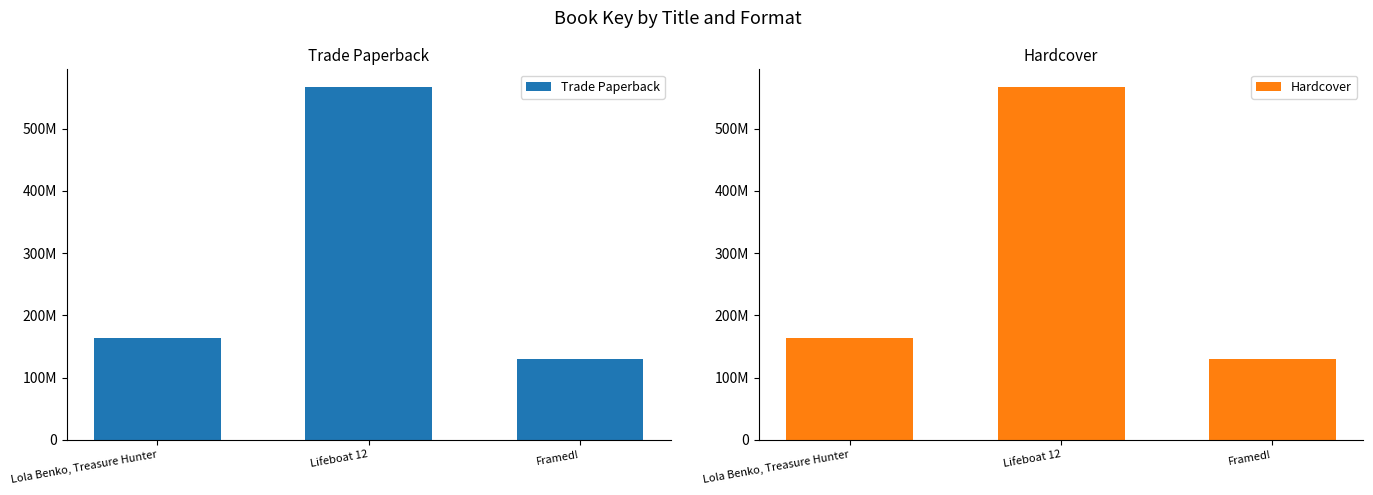

List the series in order of their peak value, lowest first.

Trade Paperback, Hardcover